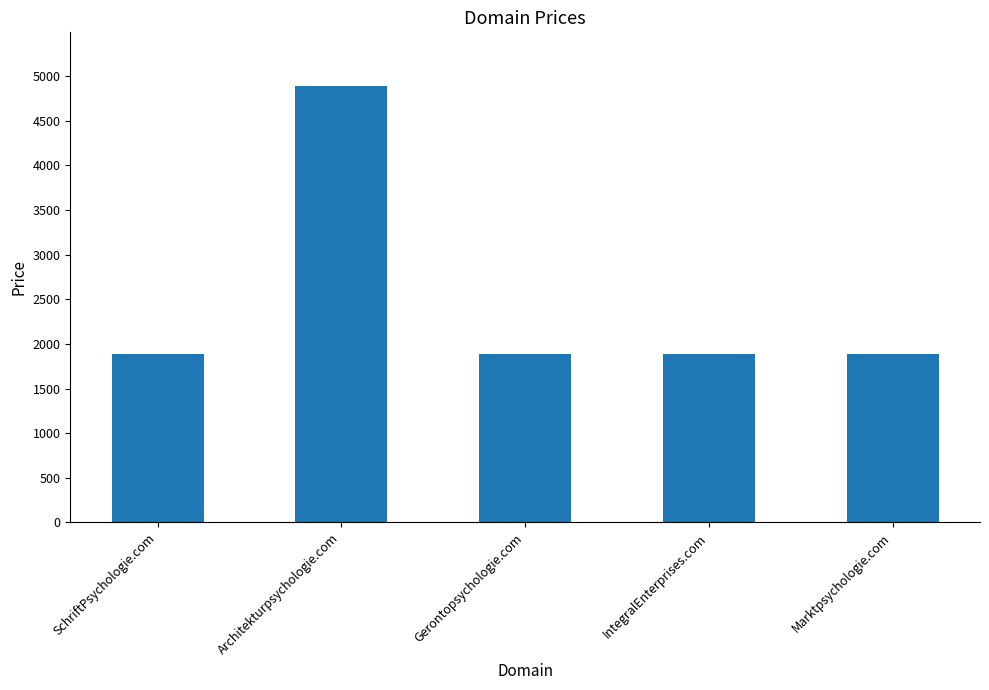

What is the greatest value displayed?

4888